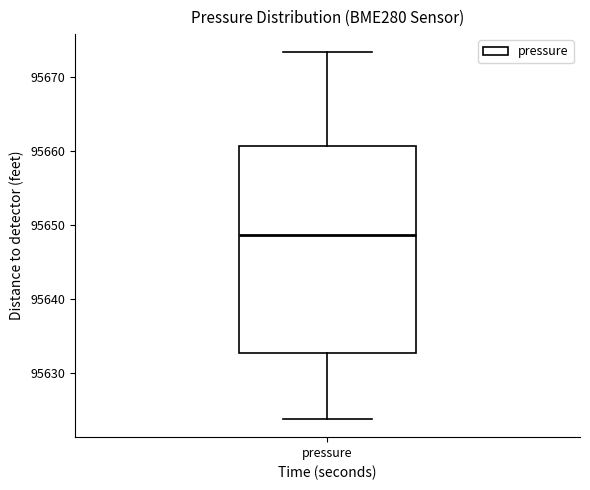

Read this box plot against the y-axis: the position of the median line, the range covered by the box, and the ends of both whiskers. The values are not printed on the chart, so give them approximately, as read against the axis.

median 95649, box 95633 to 95661, whiskers 95624 to 95673